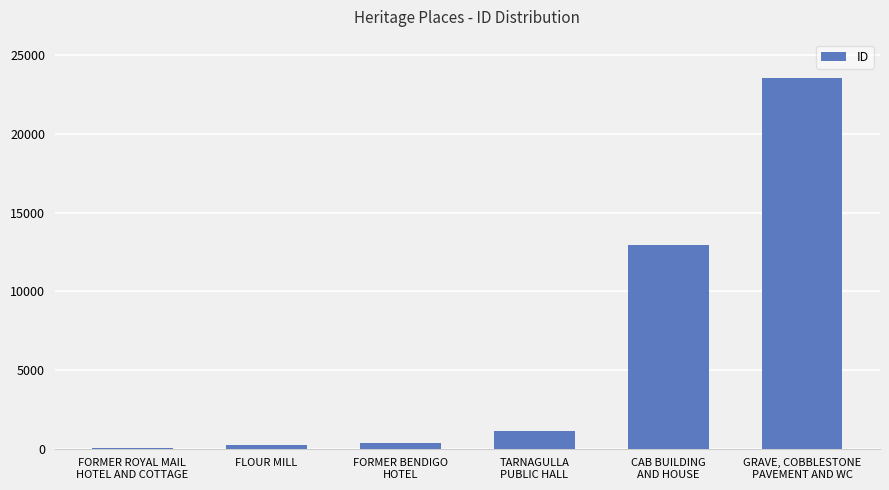

What is the sum of the values at GRAVE, COBBLESTONE
PAVEMENT AND WC and CAB BUILDING
AND HOUSE?

36497